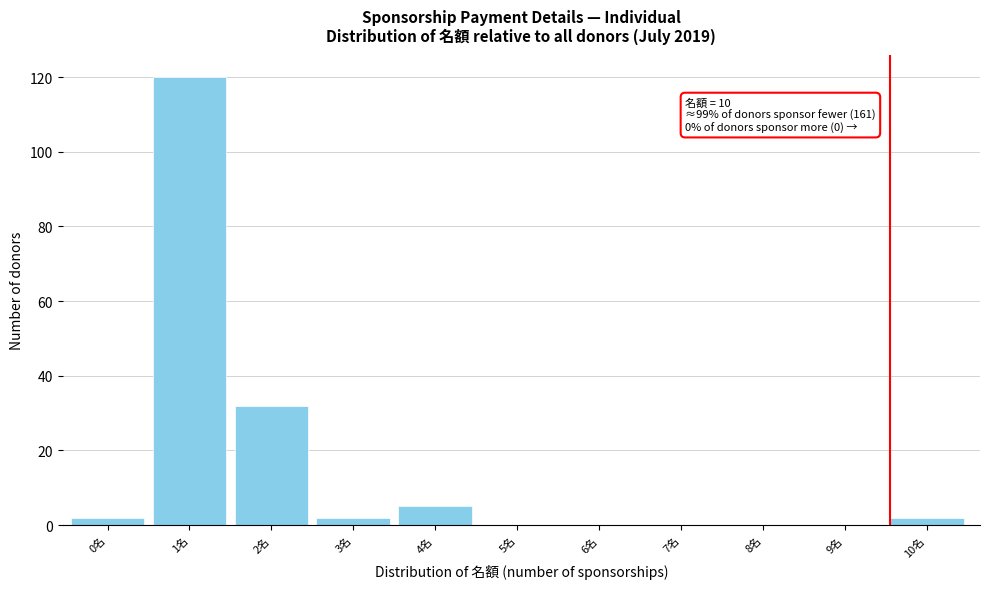

Reading right to left, transcribe all the data shown in this chart.

10名=2	9名=0	8名=0	7名=0	6名=0	5名=0	4名=5	3名=2	2名=32	1名=120	0名=2